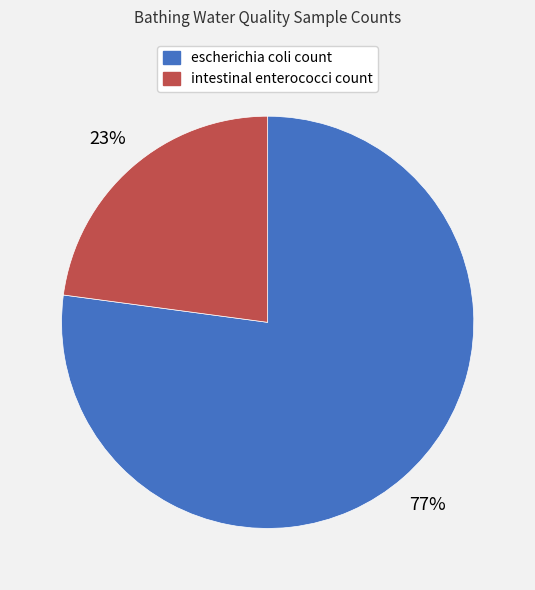

The intestinal enterococci count slice represents 35% of the pie. True or false?

False